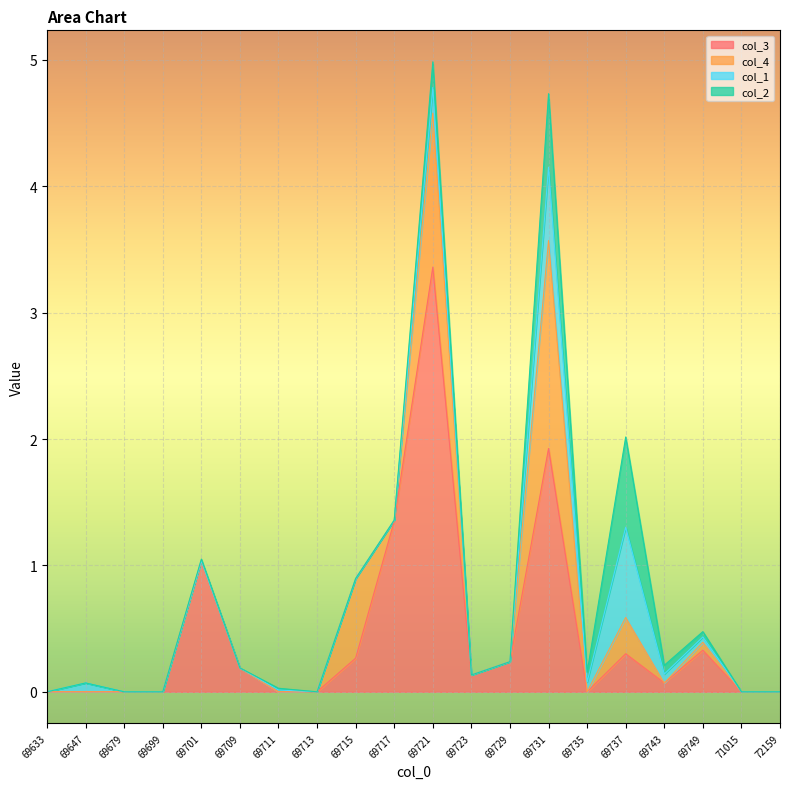

At which label does col_1 reach its peak?

69737